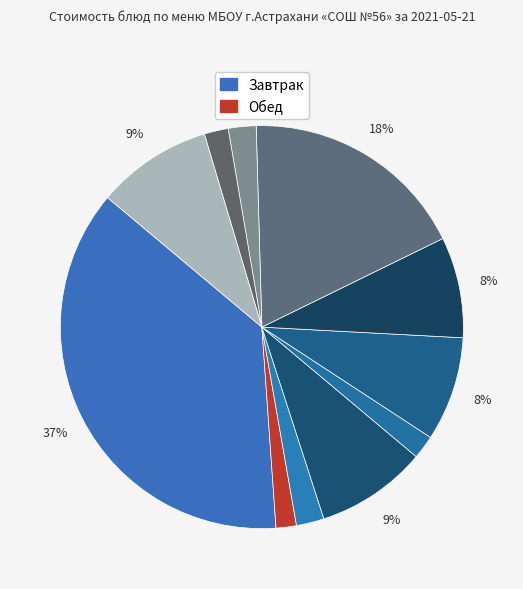

What is the largest slice in the pie chart?

Макаронник с мясом